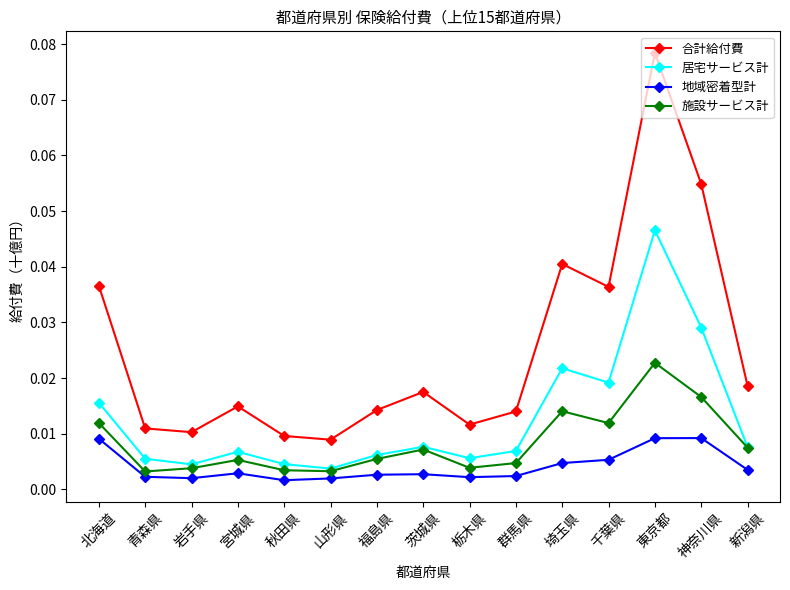

What is the label of the 1st point from the right?

新潟県